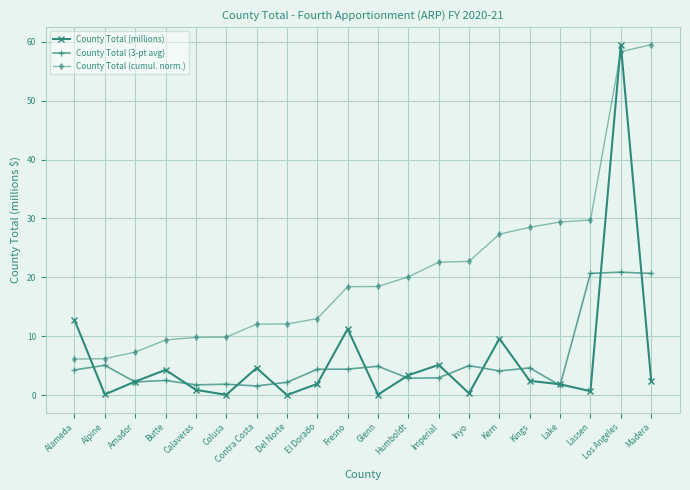

Between Del Norte and Fresno, which series saw the biggest shift?

County Total (millions)